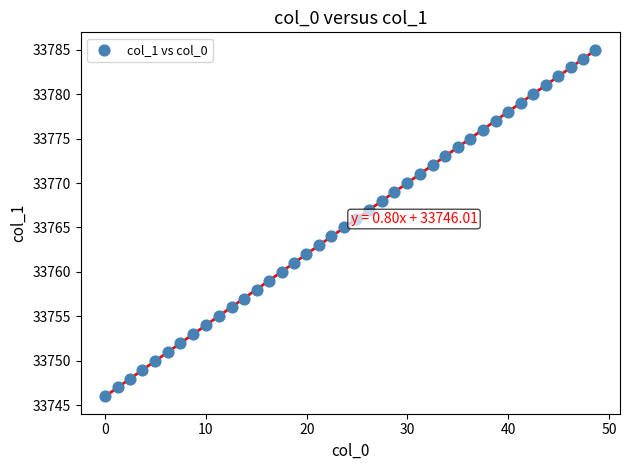

What is the range of Y values (max minus min)?

39